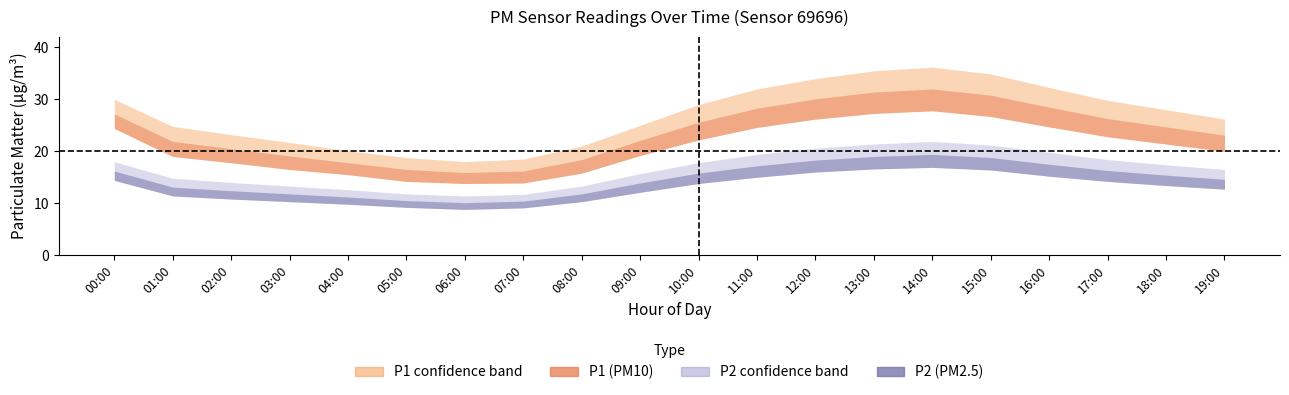

How many data points does each series have?

20